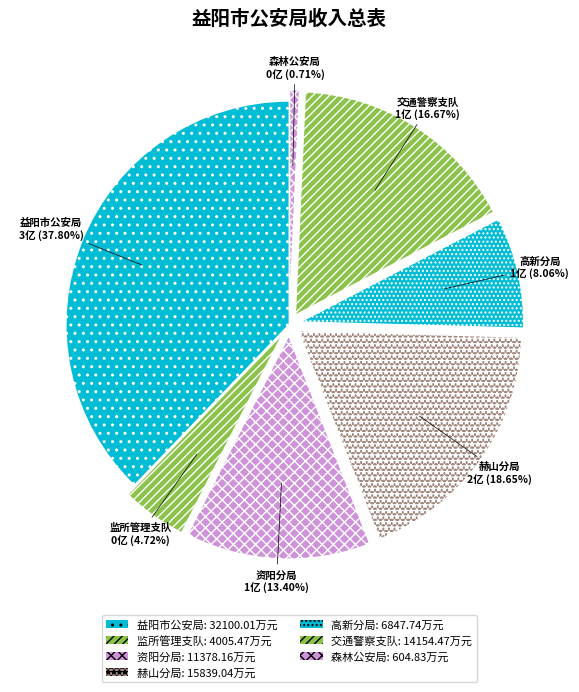

To the nearest percent, what is the average slice percentage?

14%